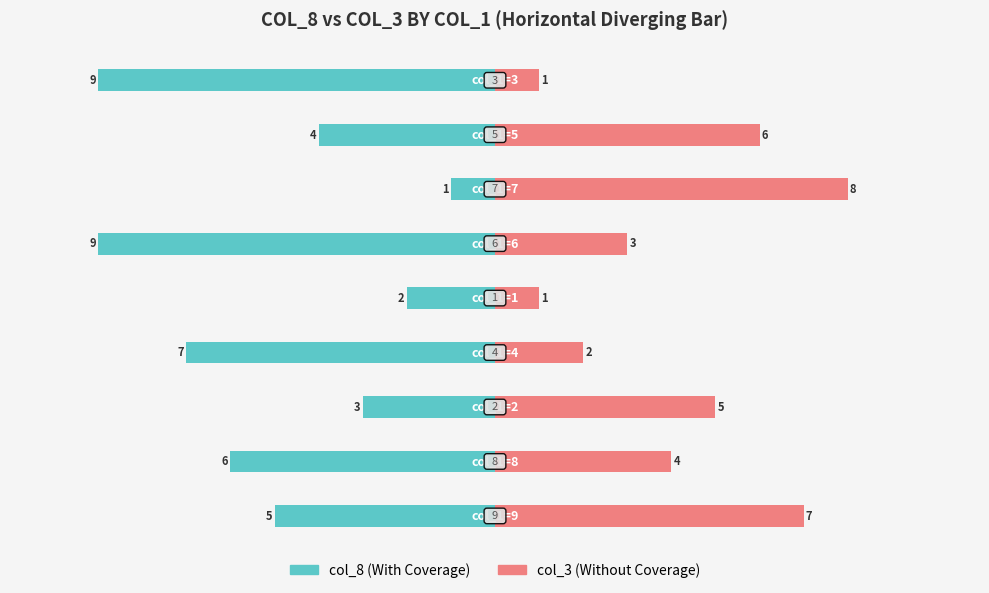

Reading right to left, list all the values displayed in this chart.

With Coverage: 7.5=-9	5.0=-4	2.5=-1	0.0=-9	−2.5=-2	−5.0=-7	−7.5=-3	−10.0=-6	−12.5=-5
Without Coverage: 7.5=1	5.0=6	2.5=8	0.0=3	−2.5=1	−5.0=2	−7.5=5	−10.0=4	−12.5=7